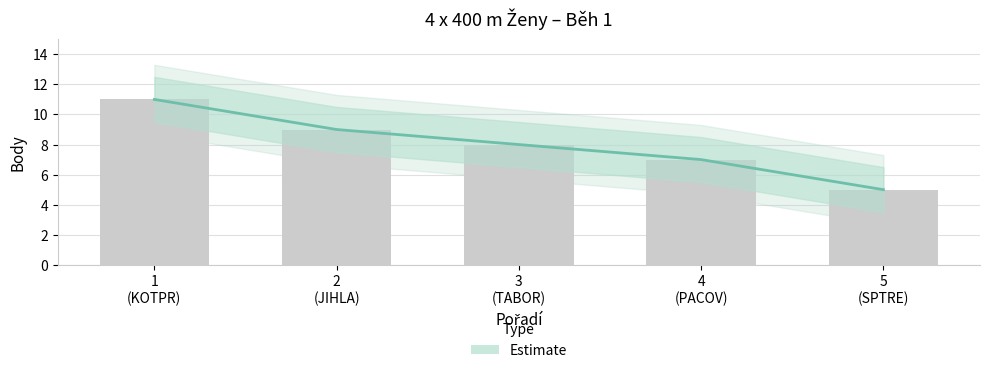

Which category has the highest value across all series?

1 (KOTPR)